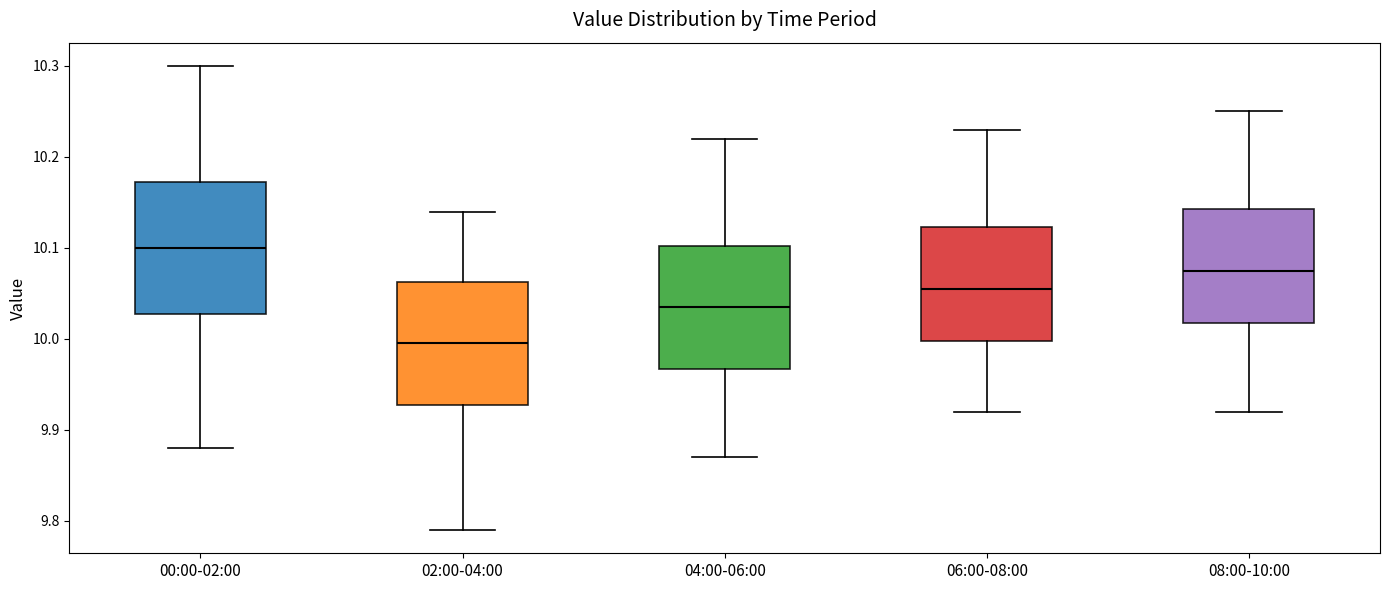

Reading left to right, read every box against the y-axis: the position of its median line, the range the box covers, and the ends of its whiskers. The values are not printed on the chart, so give them approximately, as read against the axis.

00:00-02:00: median 10.10, box 10.03 to 10.17, whiskers 9.88 to 10.30
02:00-04:00: median 10.00, box 9.93 to 10.06, whiskers 9.79 to 10.14
04:00-06:00: median 10.04, box 9.97 to 10.10, whiskers 9.87 to 10.22
06:00-08:00: median 10.06, box 10.00 to 10.12, whiskers 9.92 to 10.23
08:00-10:00: median 10.08, box 10.02 to 10.14, whiskers 9.92 to 10.25